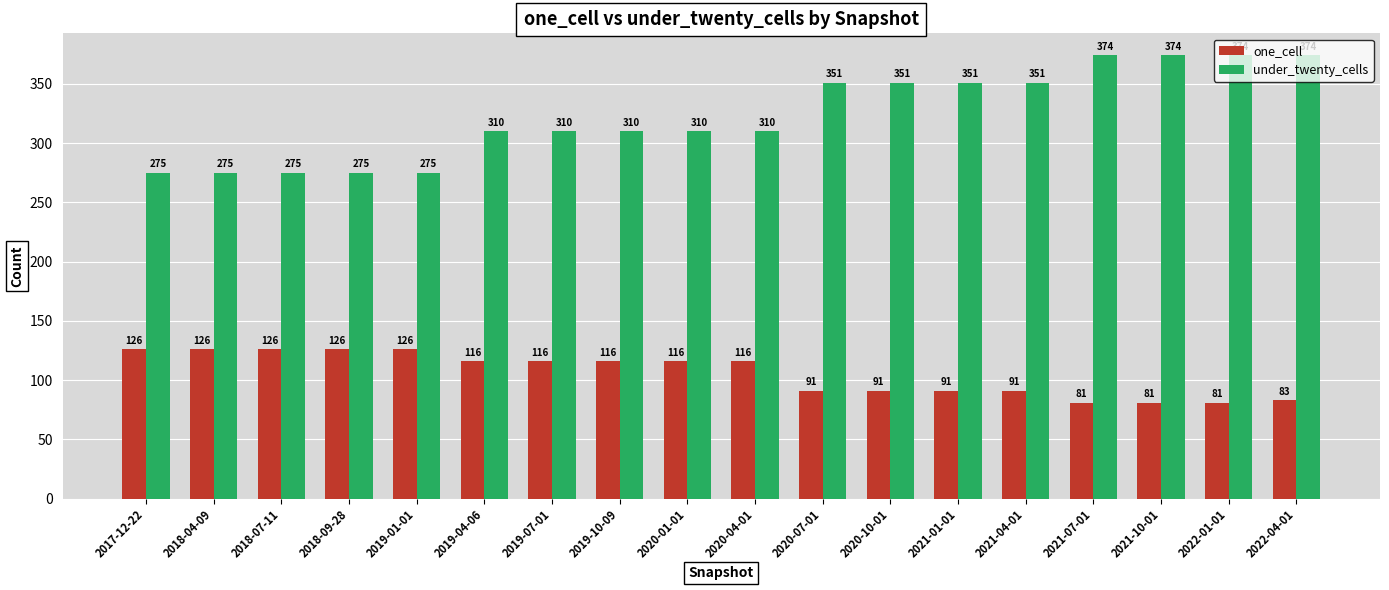

Where does the one_cell series first go above 116?

2017-12-22